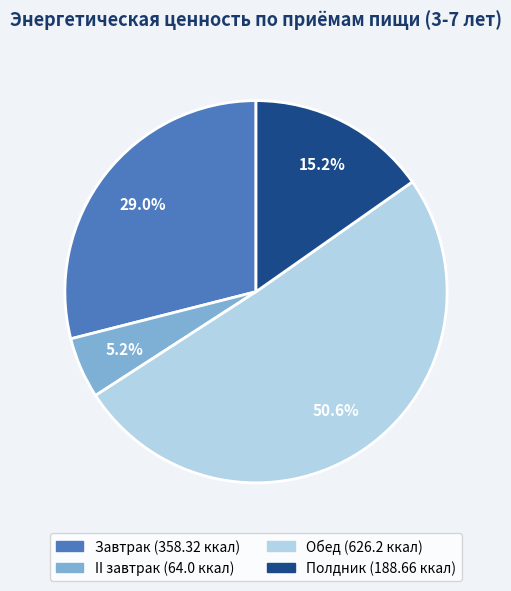

What is the majority slice?

Обед